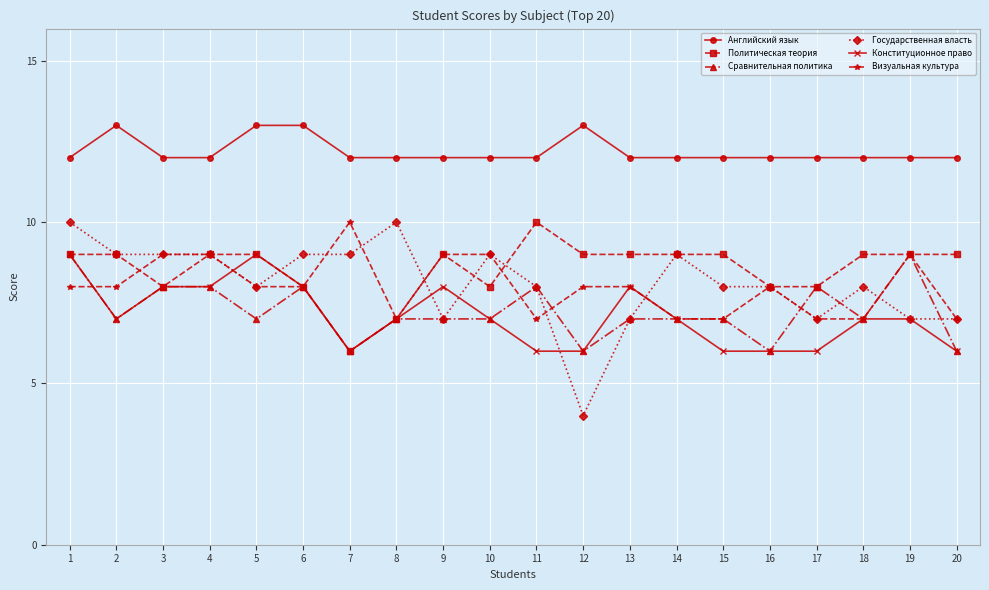

Reading right to left, what are all the values shown in this chart?

Английский язык: 20=12	19=12	18=12	17=12	16=12	15=12	14=12	13=12	12=13	11=12	10=12	9=12	8=12	7=12	6=13	5=13	4=12	3=12	2=13	1=12
Политическая теория: 20=9	19=9	18=9	17=8	16=8	15=9	14=9	13=9	12=9	11=10	10=8	9=9	8=7	7=6	6=8	5=9	4=9	3=8	2=9	1=9
Сравнительная политика: 20=6	19=9	18=7	17=8	16=6	15=7	14=7	13=7	12=6	11=8	10=7	9=7	8=7	7=6	6=8	5=7	4=8	3=8	2=7	1=9
Государственная власть: 20=7	19=7	18=8	17=7	16=8	15=8	14=9	13=7	12=4	11=8	10=9	9=7	8=10	7=9	6=9	5=8	4=9	3=9	2=9	1=10
Конституционное право: 20=6	19=7	18=7	17=6	16=6	15=6	14=7	13=8	12=6	11=6	10=7	9=8	8=7	7=6	6=8	5=9	4=8	3=8	2=7	1=9
Визуальная культура: 20=7	19=9	18=7	17=7	16=8	15=7	14=7	13=8	12=8	11=7	10=9	9=9	8=7	7=10	6=8	5=8	4=9	3=9	2=8	1=8